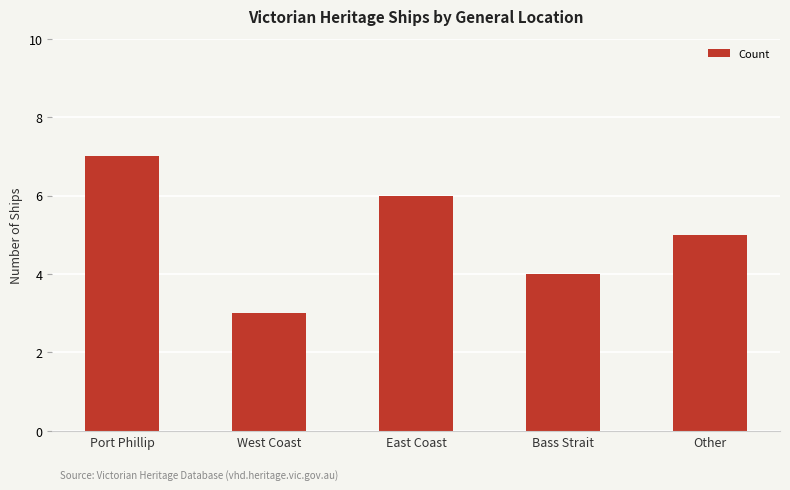

Count the values in the range 4 to 6.

3